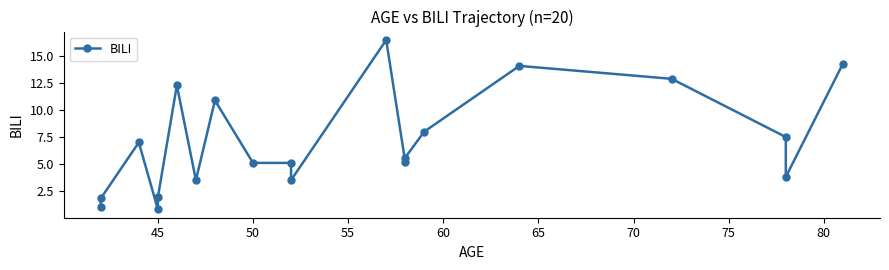

Is it true that the value at 75 is 18.3?

False